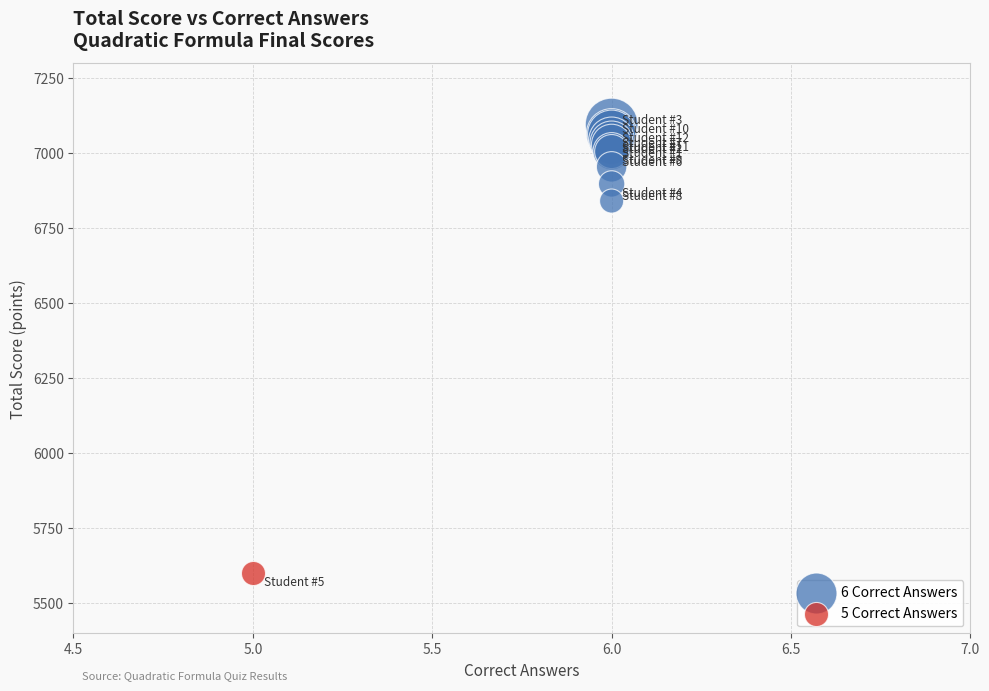

What are all the series names shown in the legend?

6 Correct Answers, 5 Correct Answers